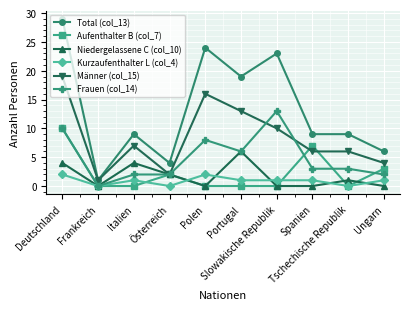

What is the average value of the Niedergelassene C (col_10) series?

2